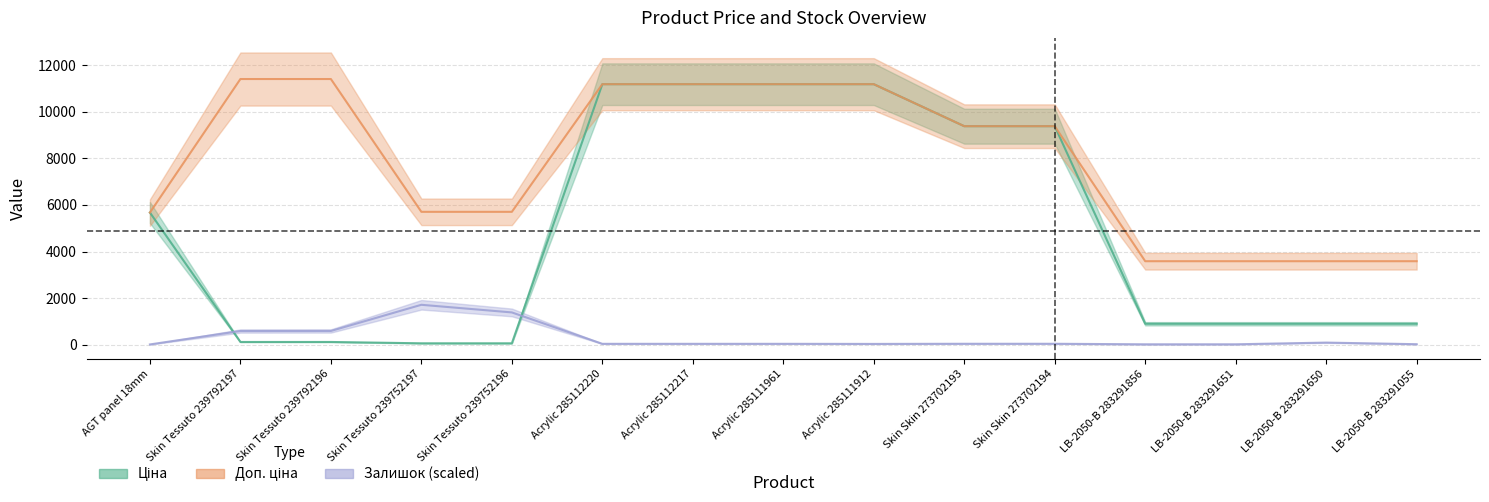

Is the value of Ціна at Acrylic 285112220 greater than the value of Залишок at Skin Tessuto 239792196?

Yes